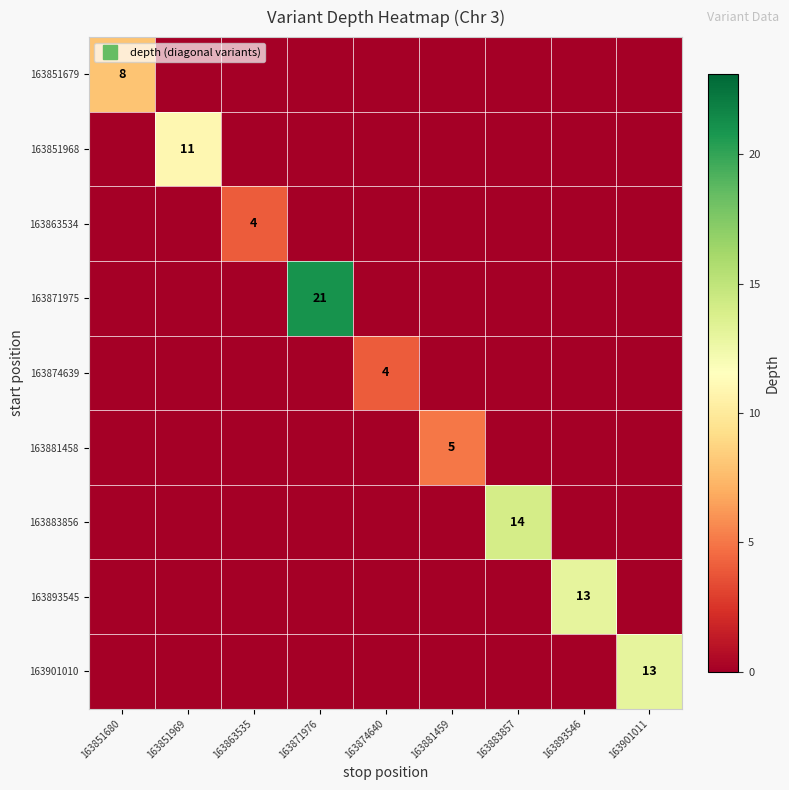

Rank the series by their maximum value, from lowest to highest.

163863534, 163874639, 163881458, 163851679, 163851968, 163893545, 163901010, 163883856, 163871975